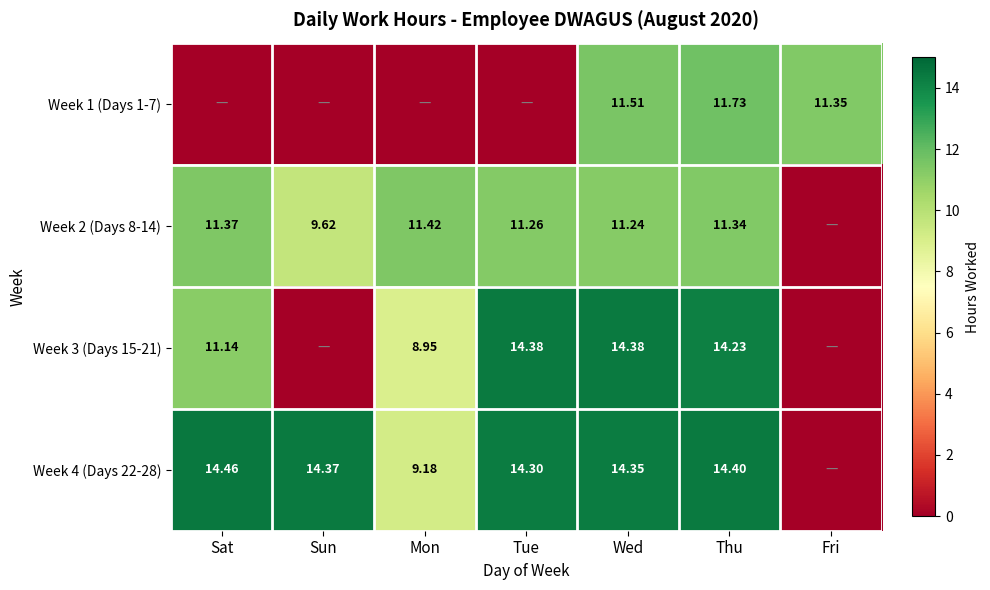

At which label is Week 3 (Days 15-21) closest to 7?

Mon